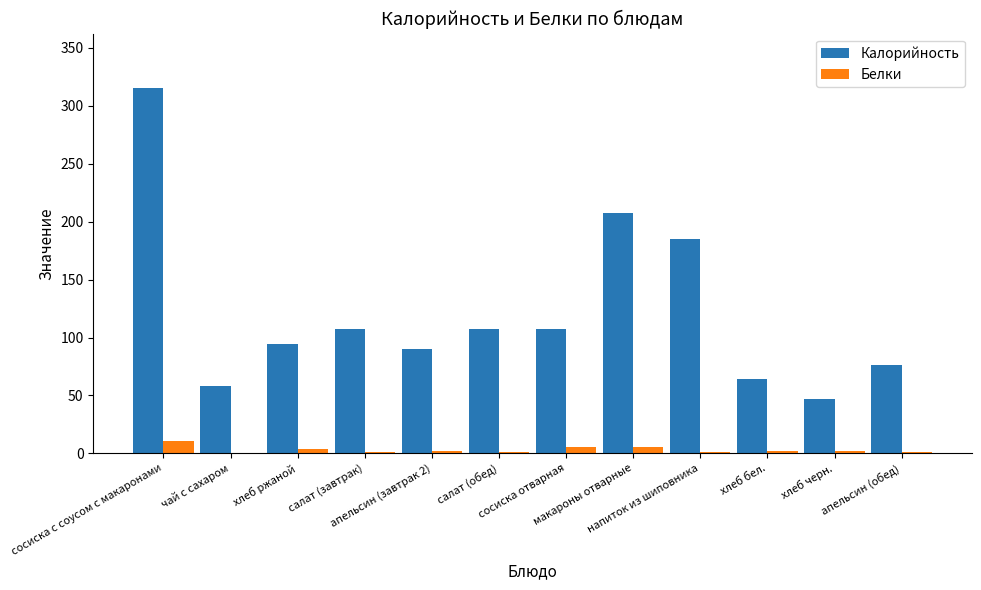

What is the spread (max minus min) of values at салат (обед)?

106.1